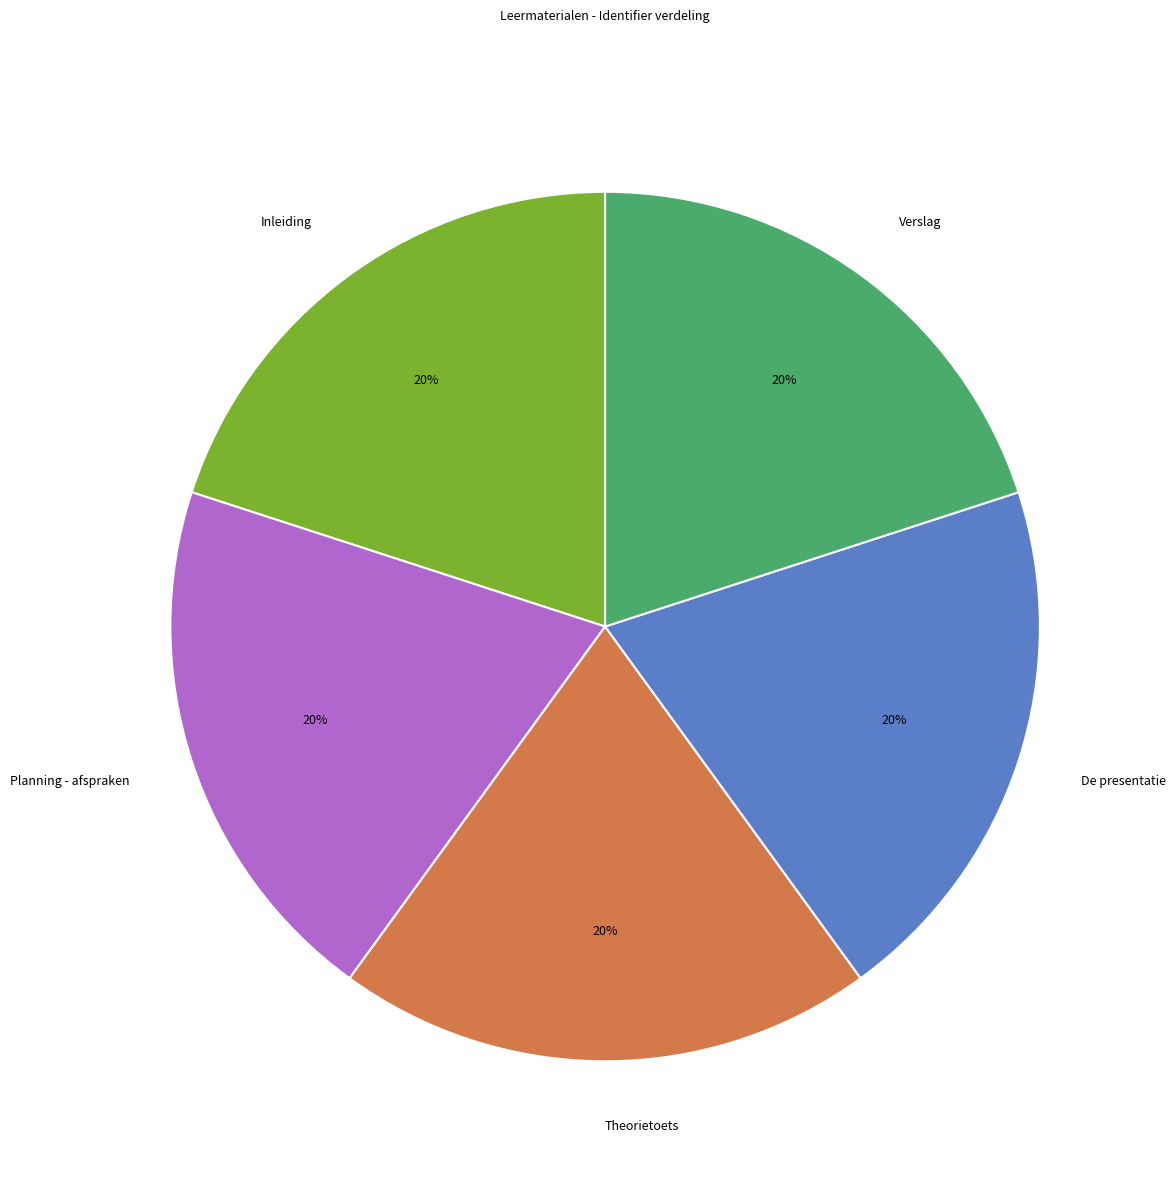

How many segments does this pie chart have?

5